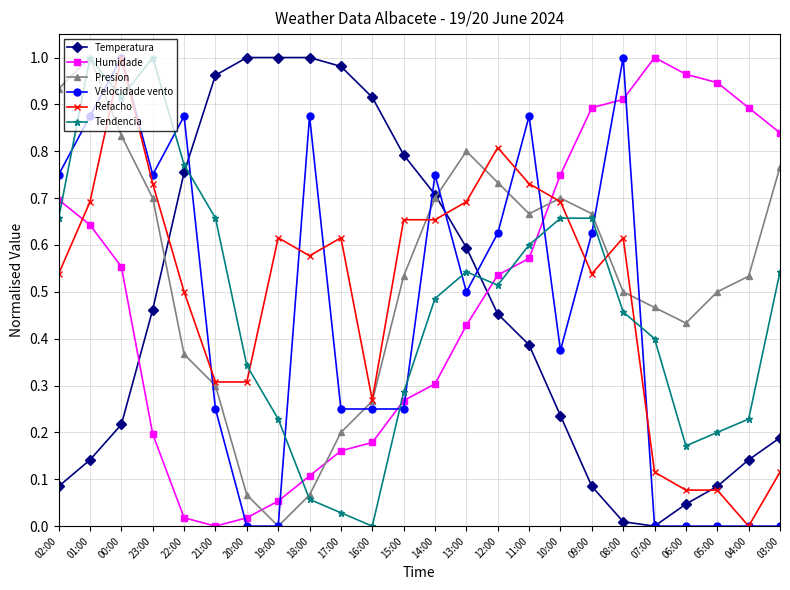

At which label does Humidade reach its peak?

07:00